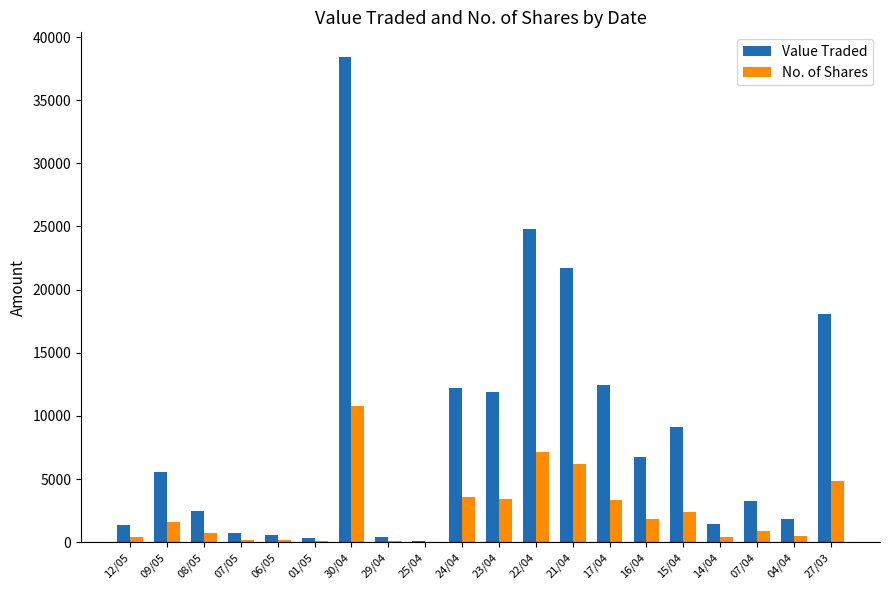

What is the highest value of the Value Traded series?

38454